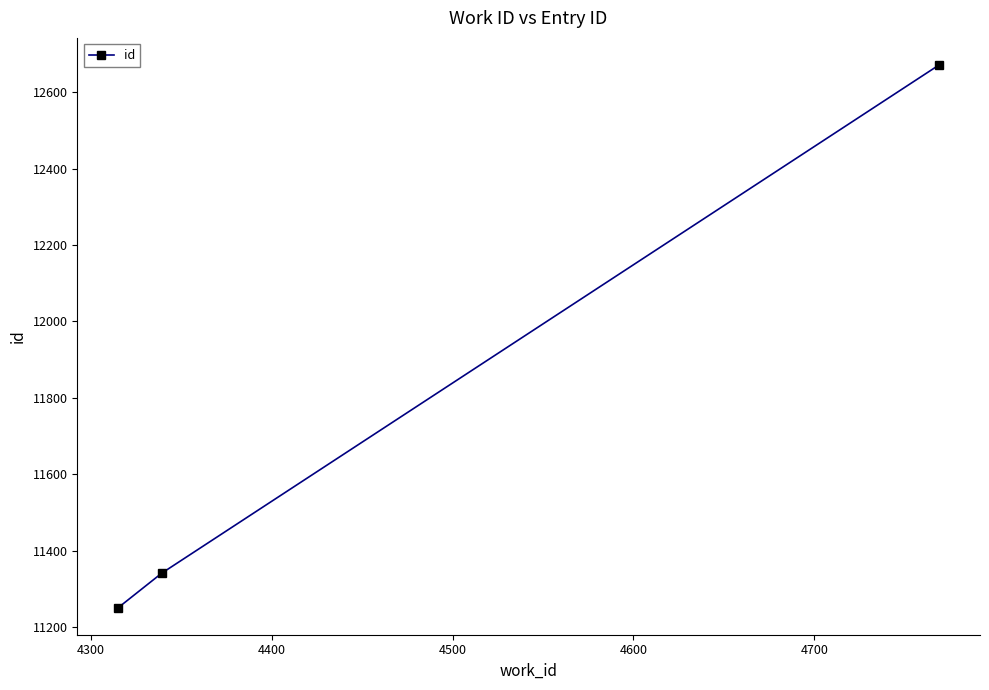

What is the greatest value displayed?

12671